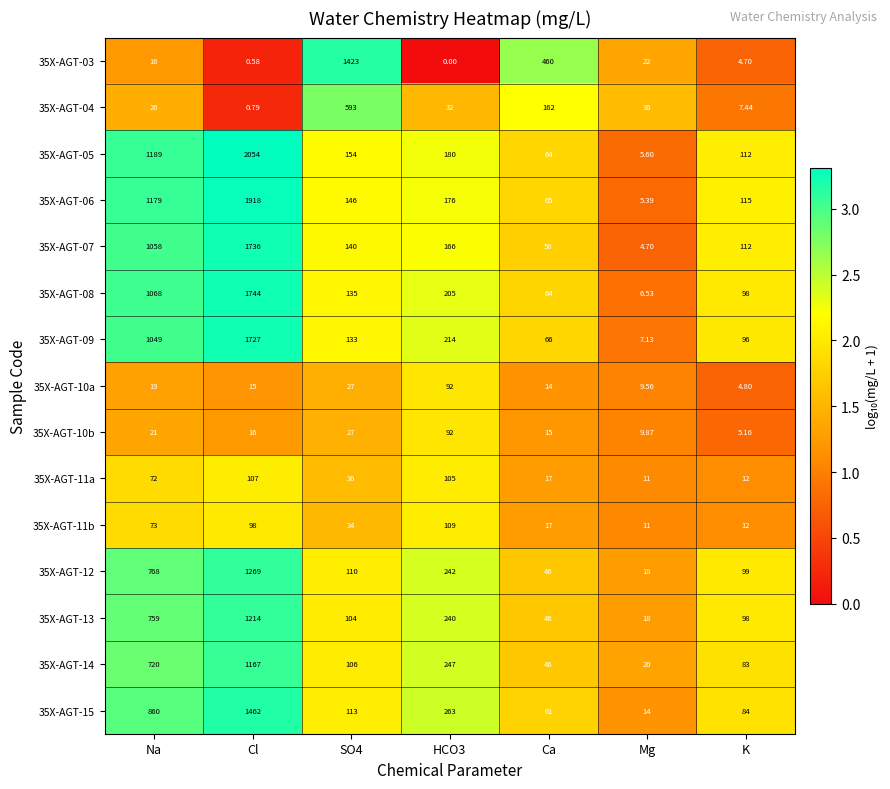

Which category has the lowest value in the 35X-AGT-15 series?

Mg